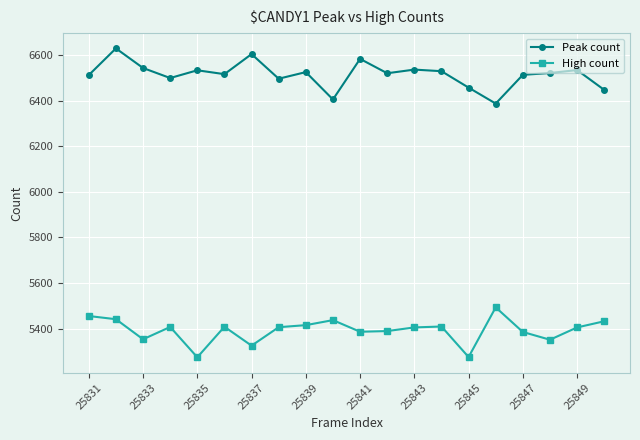

What is the minimum value for Peak count?

6387